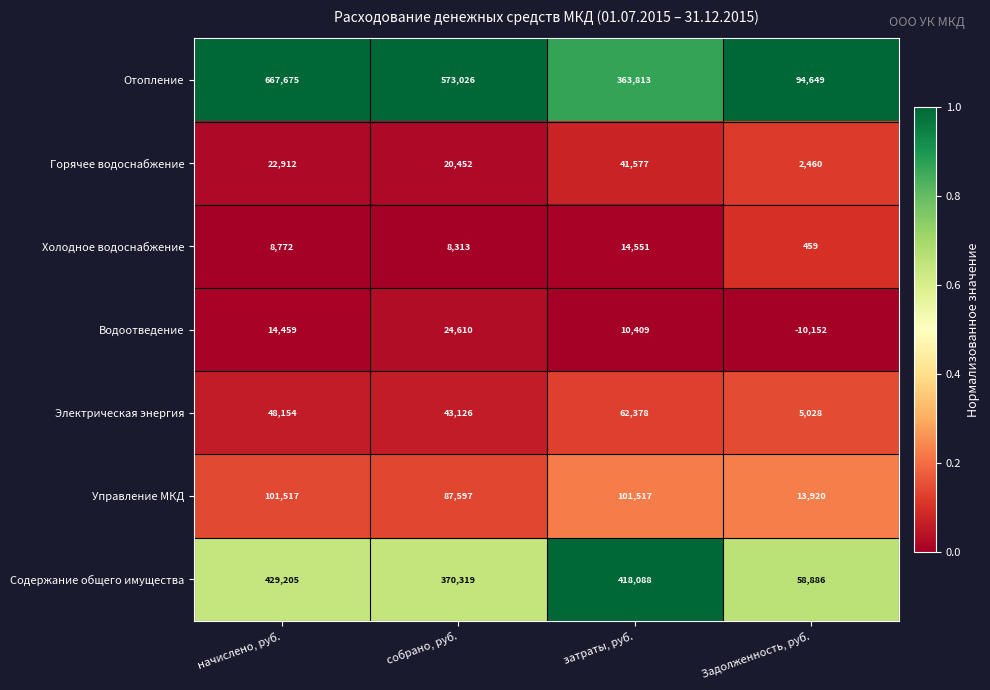

Which label corresponds to the largest value in the chart?

начислено, руб.